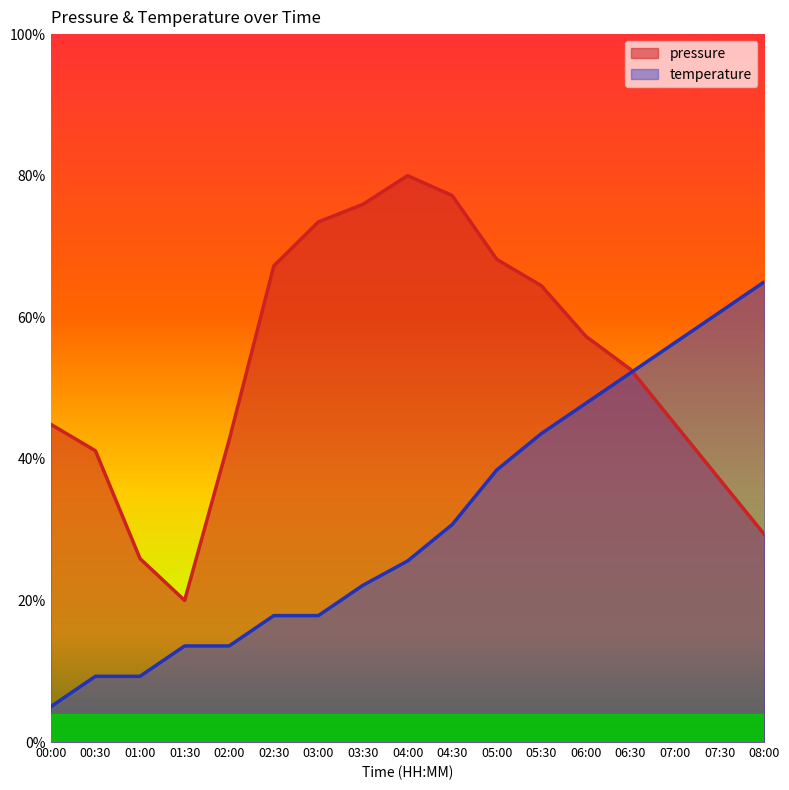

Which has a higher value, 07:30 or 03:30?

03:30